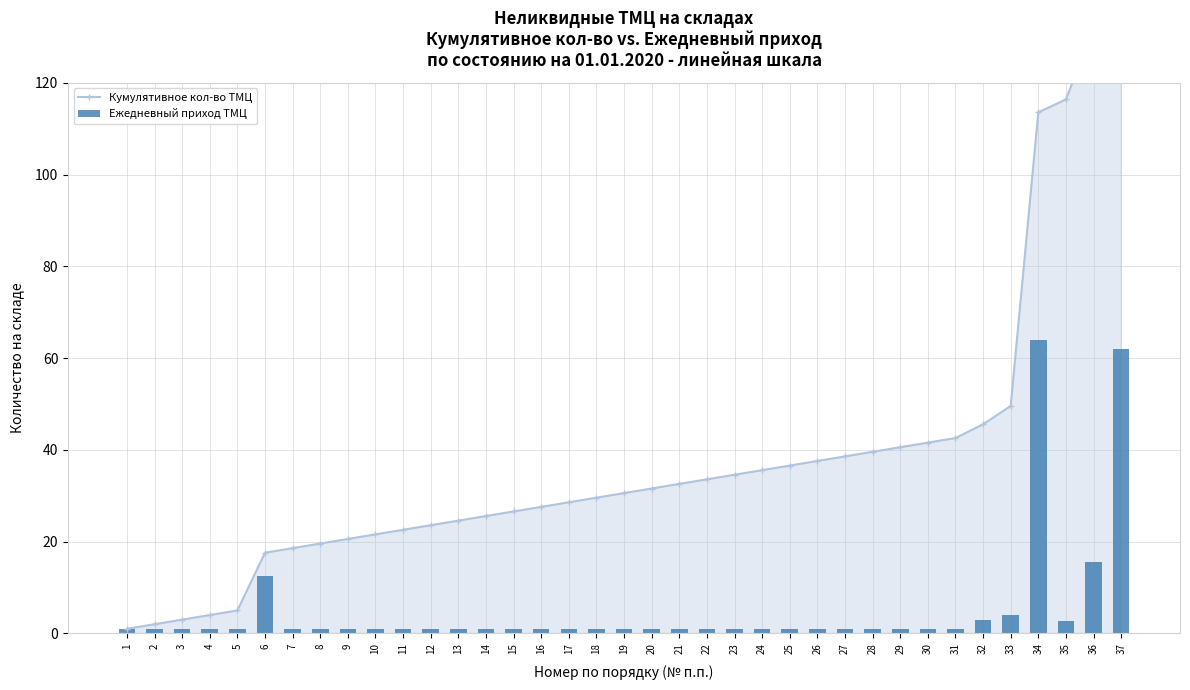

At which category is the sum across all series the highest?

37